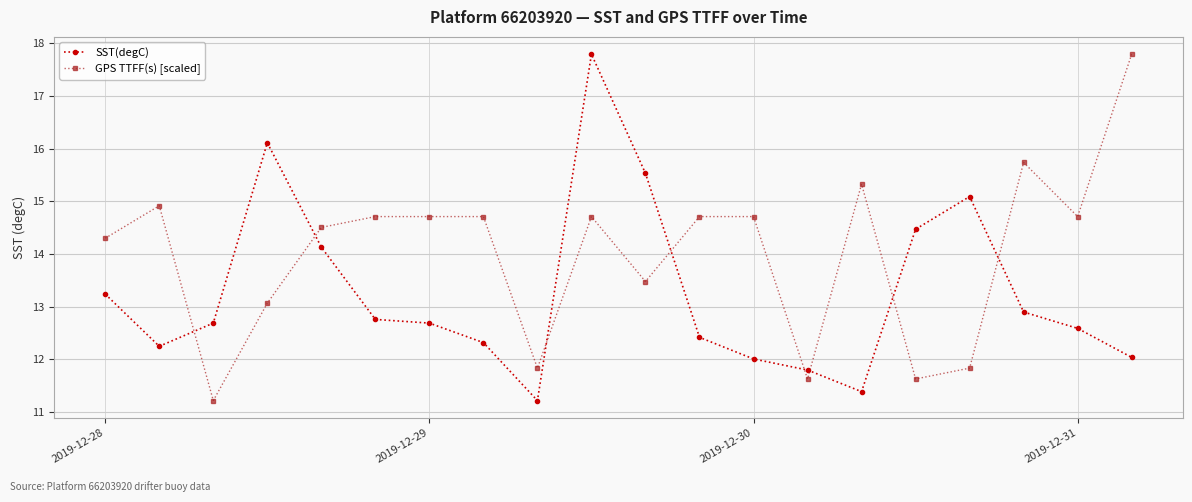

After their last crossing, which series has the higher values: SST(degC) or GPS TTFF(s) [scaled]?

GPS TTFF(s) [scaled]